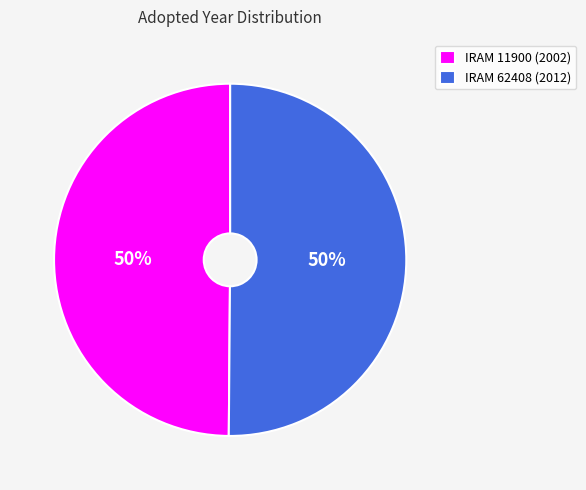

Approximately how many times larger is the value at IRAM 62408 (2012) compared to IRAM 11900 (2002)?

1.0